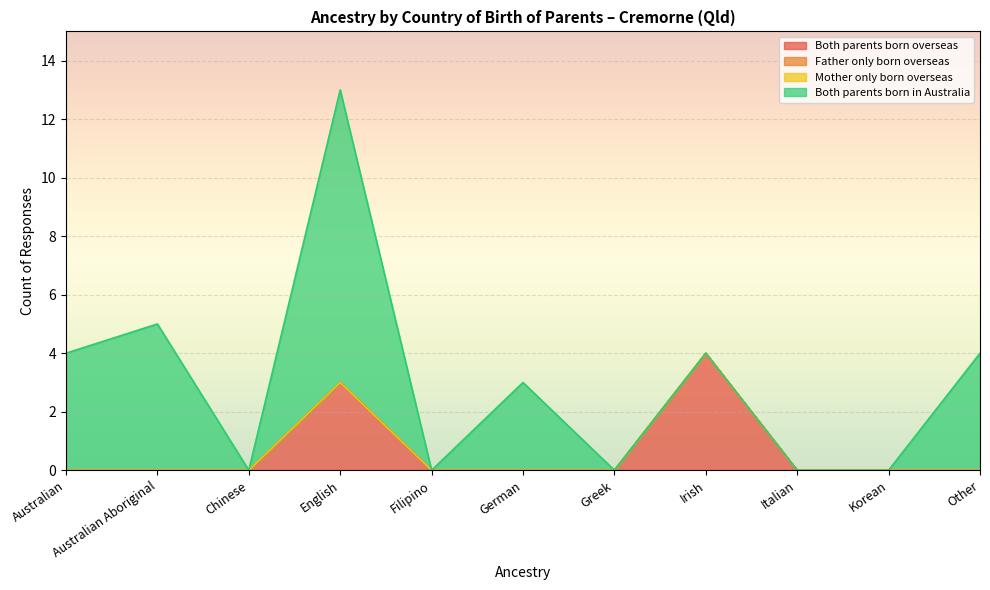

Where is the first local maximum for Both parents born in Australia?

Australian Aboriginal